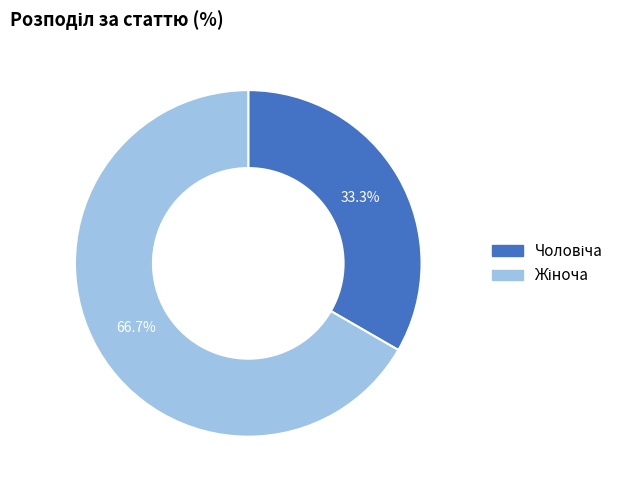

Is there any slice that represents more than half of the pie?

Yes